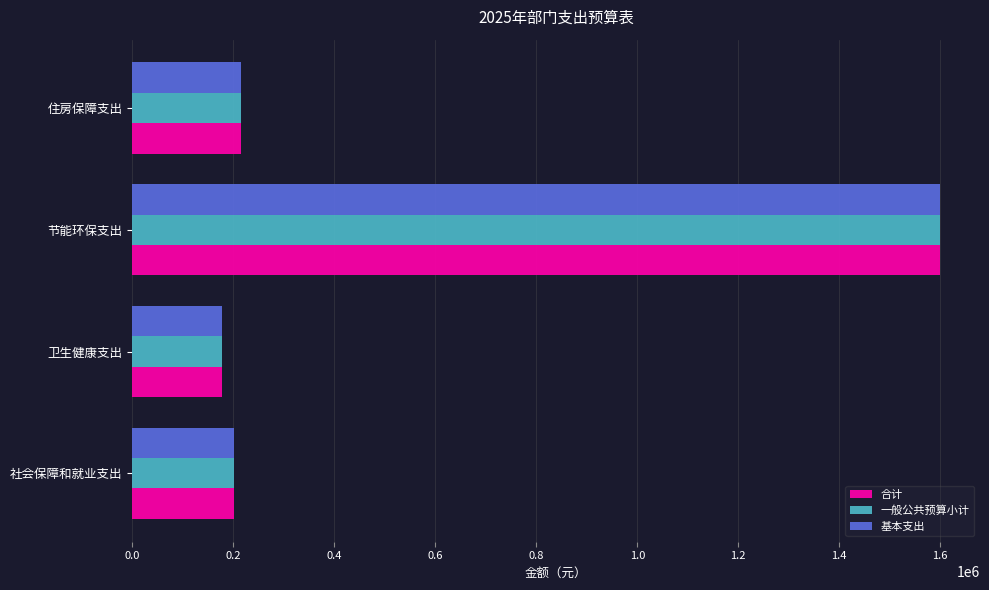

At which category is the sum across all series the highest?

节能环保支出